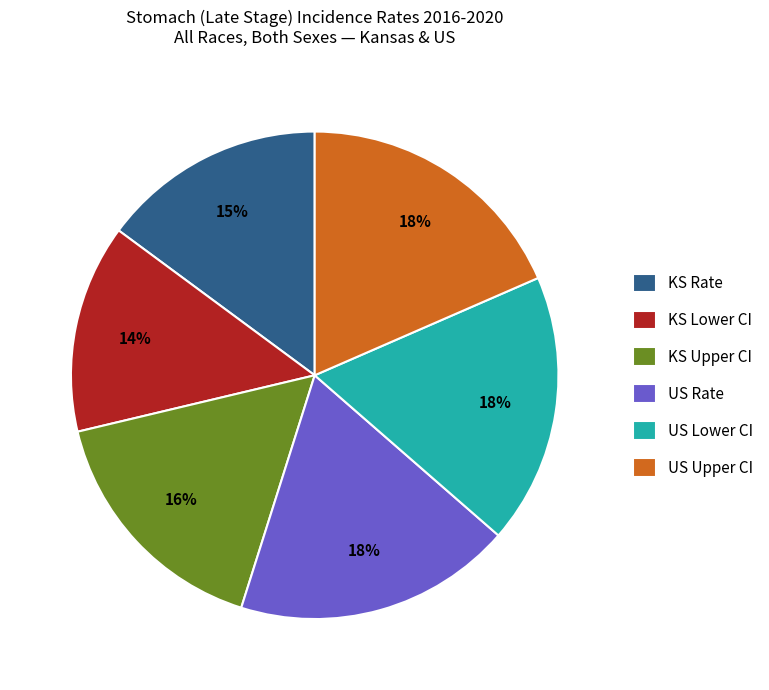

The US Upper CI slice represents 32% of the pie. True or false?

False